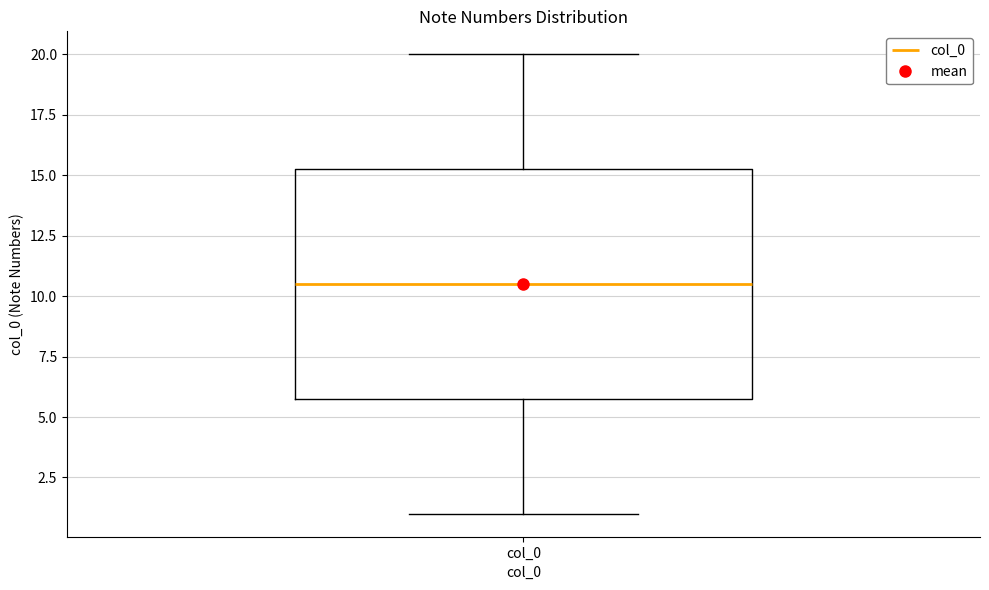

Read this box plot against the y-axis: the position of the median line, the range covered by the box, and the ends of both whiskers. The values are not printed on the chart, so give them approximately, as read against the axis.

median 10.5, box 6.0 to 15.5, whiskers 1.0 to 20.0